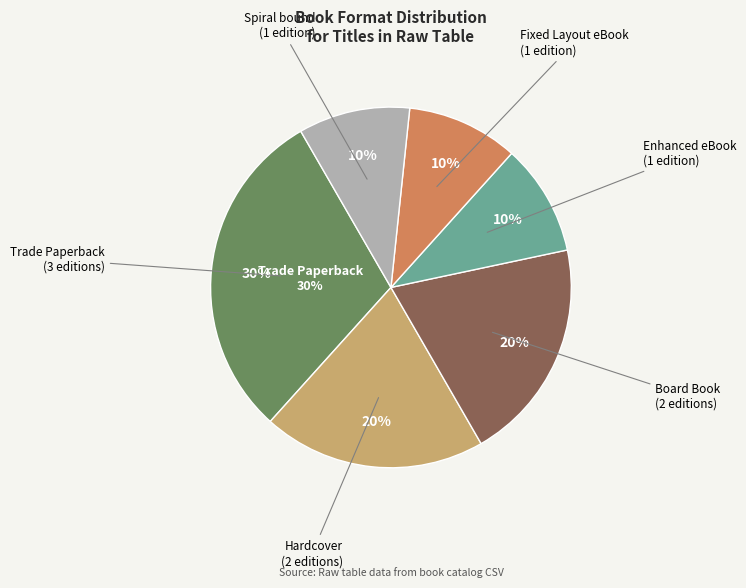

To the nearest percent, what is the difference between the largest and smallest slice percentages?

20%